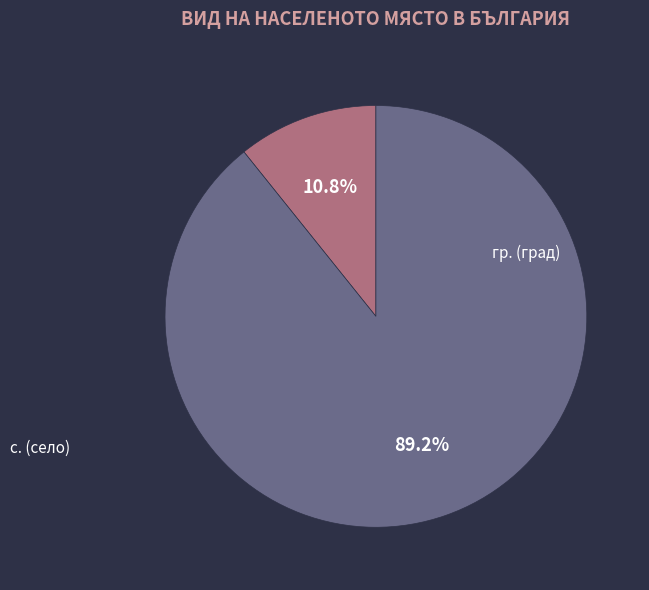

Is it true that с. is 34% of the pie?

False